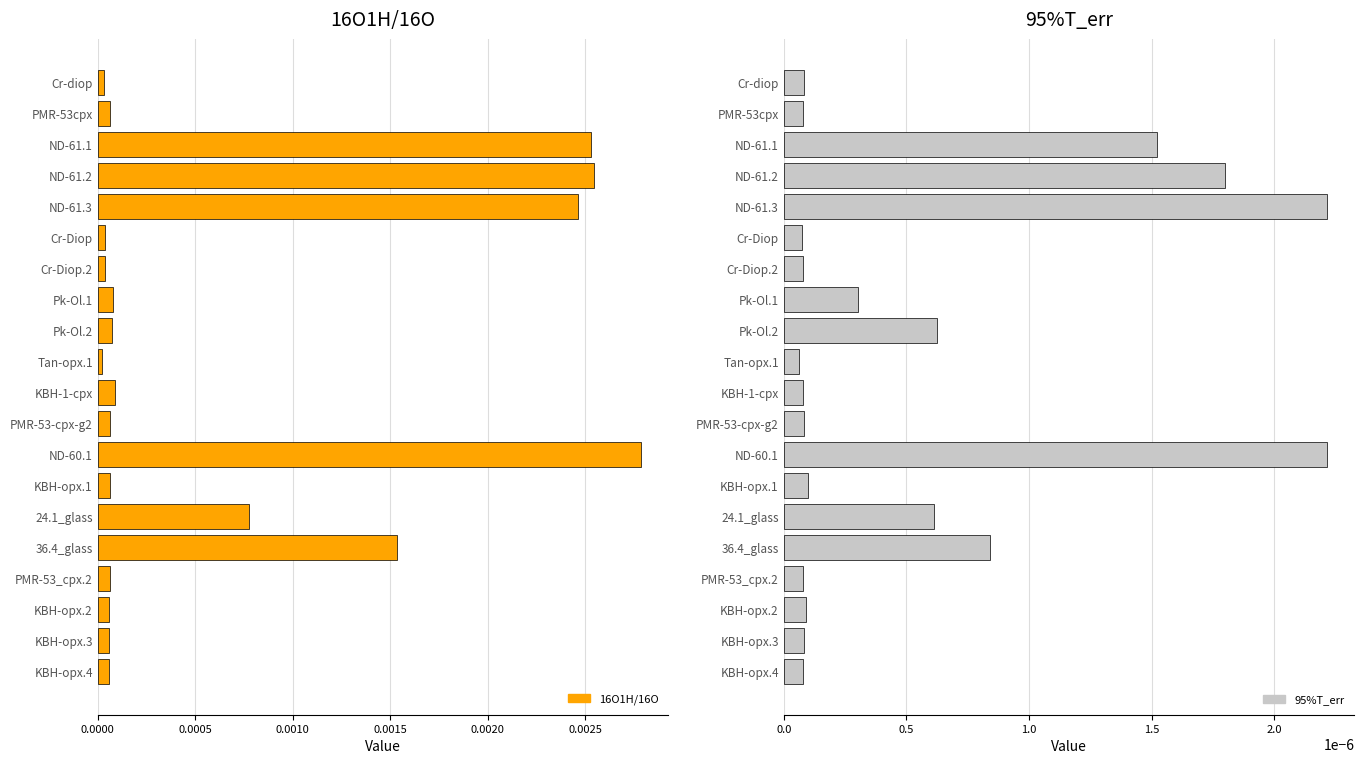

Is the value of 95%T_err at ND-60.1 greater than the value of 16O1H/16O at KBH-opx.4?

No